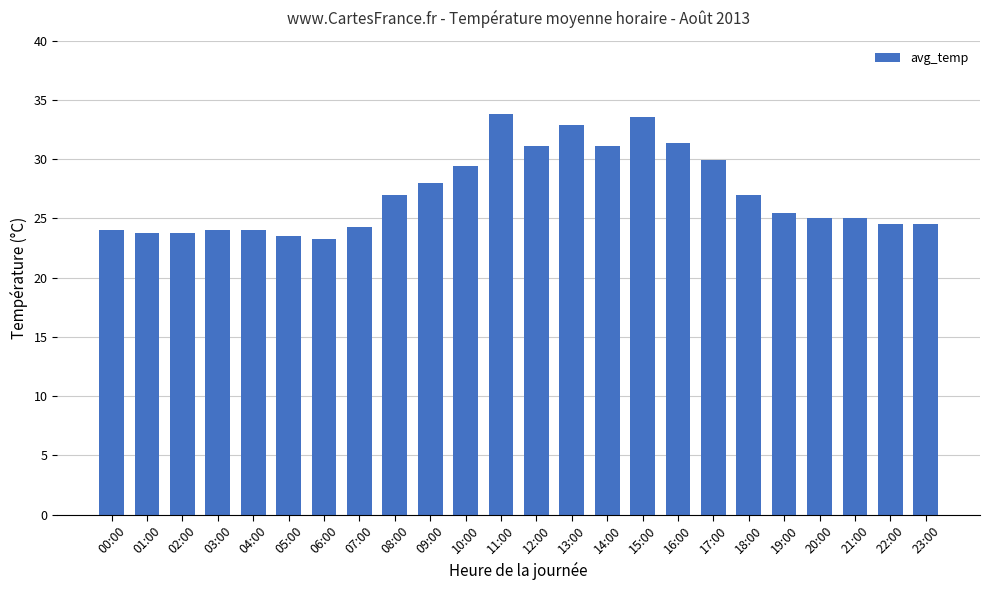

What is the ratio of the value at 02:00 to the value at 14:00?

0.8